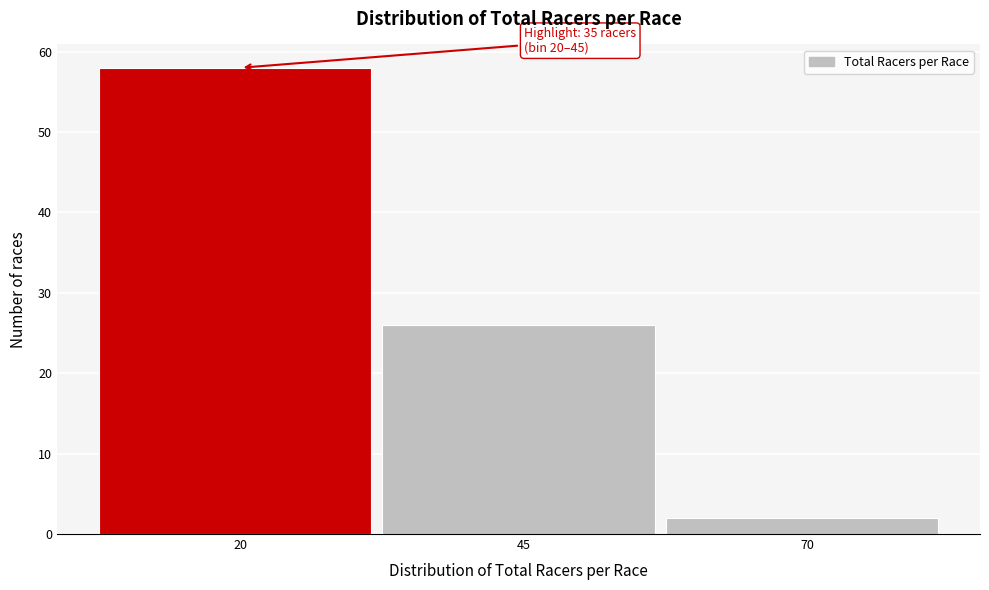

Reading right to left, list all the values displayed in this chart.

2	26	58